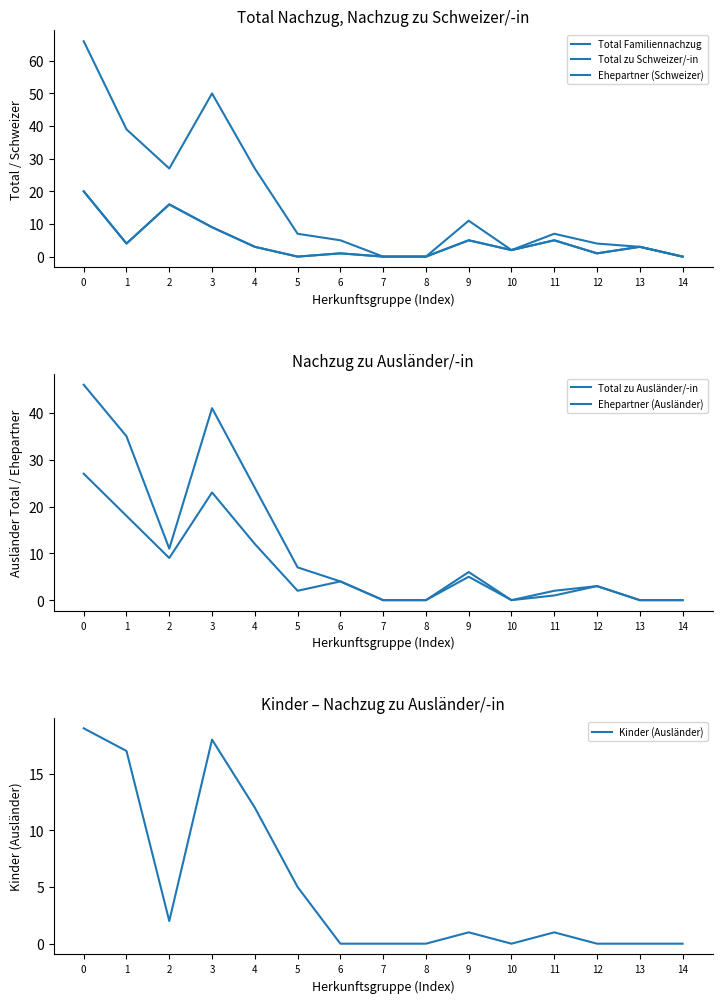

True or false: Total zu Ausländer/-in and Total Familiennachzug cross at least once.

False